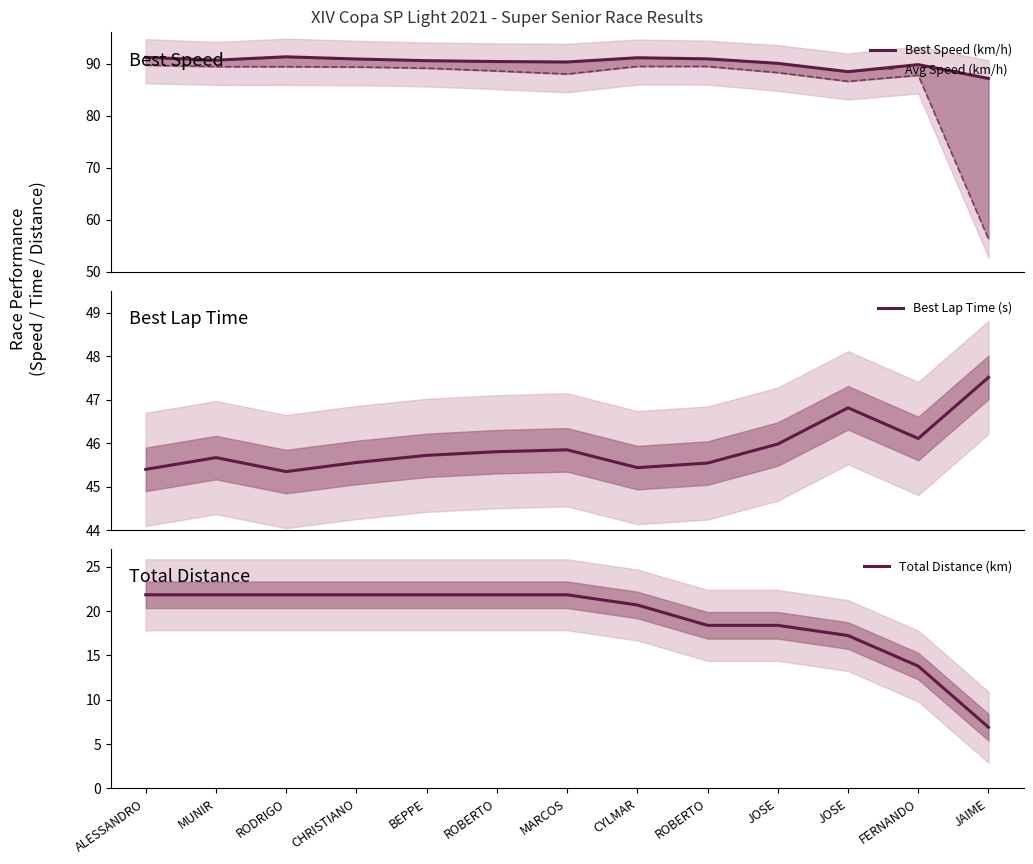

What is the greatest value displayed?

91.3